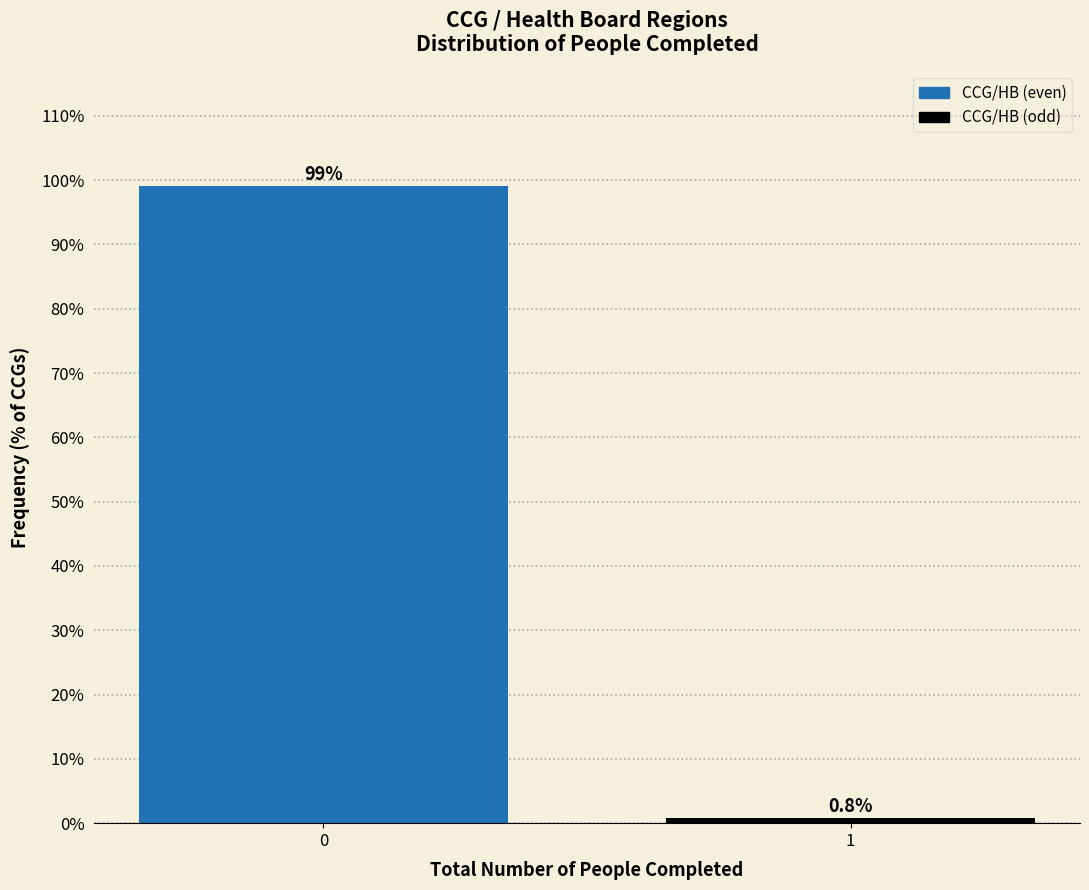

Reading left to right, what are all the values shown in this chart?

0=99.2	1=0.8